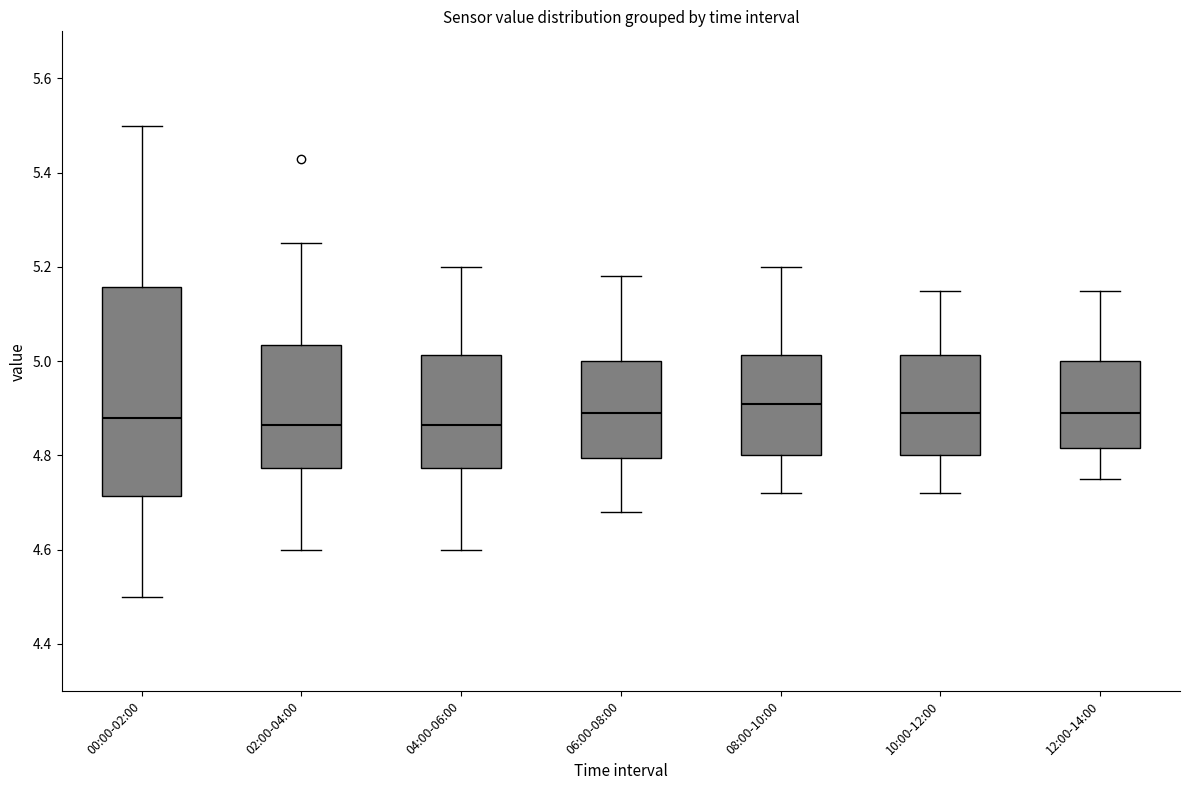

Comparing the boxes themselves (not the whiskers), which one is the tallest?

00:00-02:00